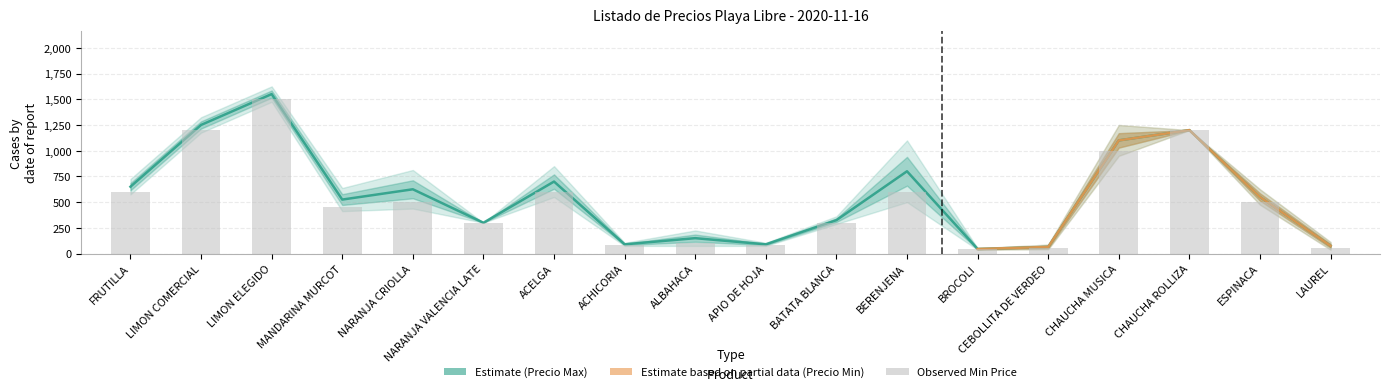

What is the difference between the maximum and second lowest values in the PRECIO MINIMO series?

1450